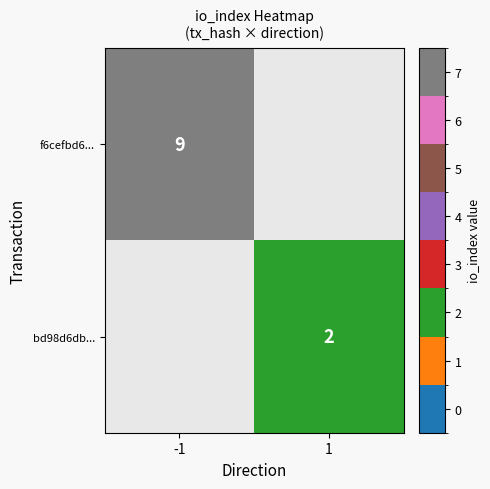

Is it true that f6cefbd6... equals 2 at -1?

False